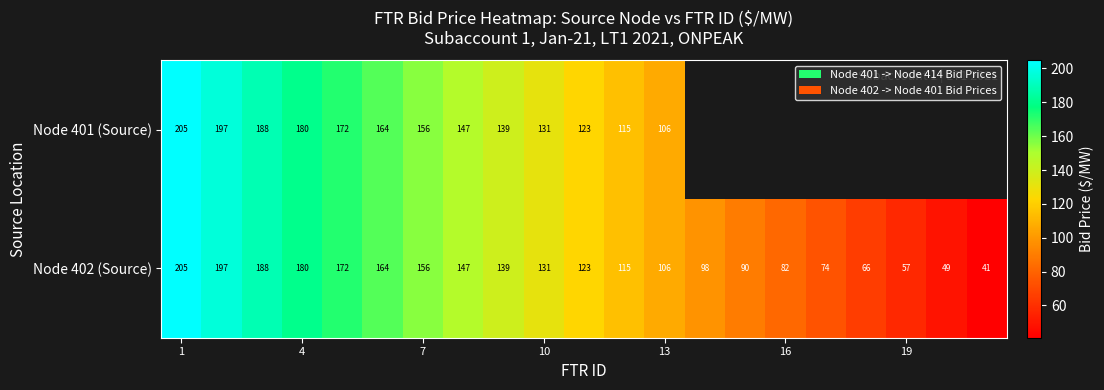

What is the approximate value of Node 402 (Source) at 16?

82.0